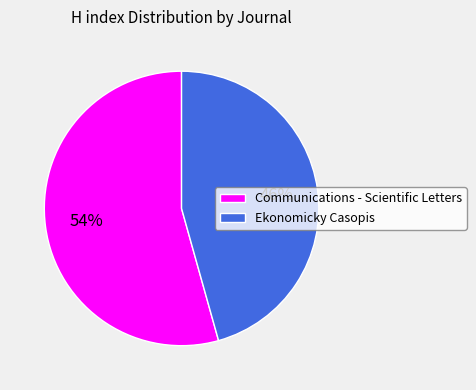

What is the largest slice in the pie chart?

Communications - Scientific Letters